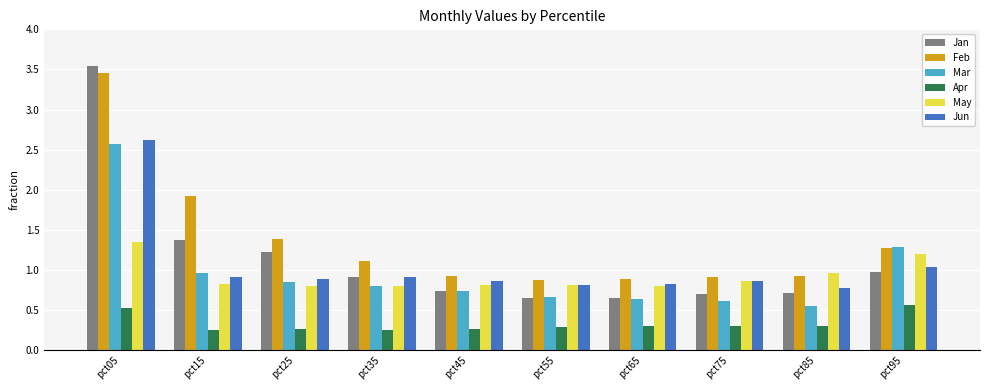

Is it true that Mar equals 0.8 at pct35?

True